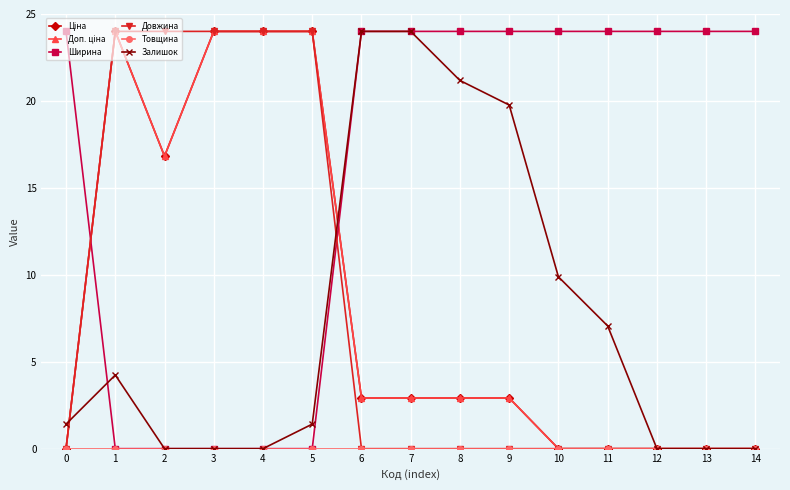

What is the average value of the Доп. ціна series?

8.3